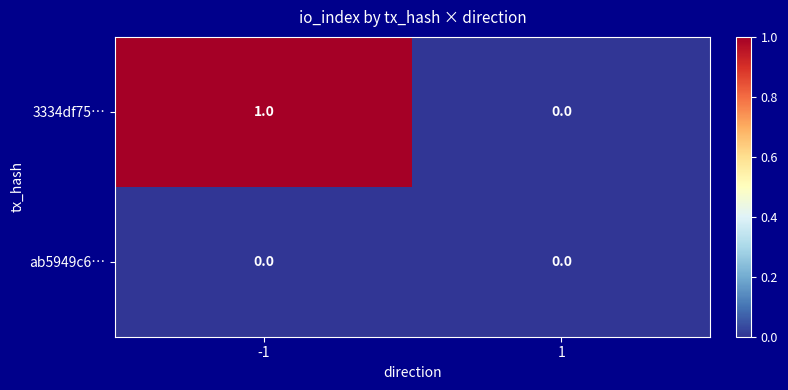

Reading right to left, extract all data points from this chart.

3334df75…: 1=0	-1=1
ab5949c6…: 1=0	-1=0